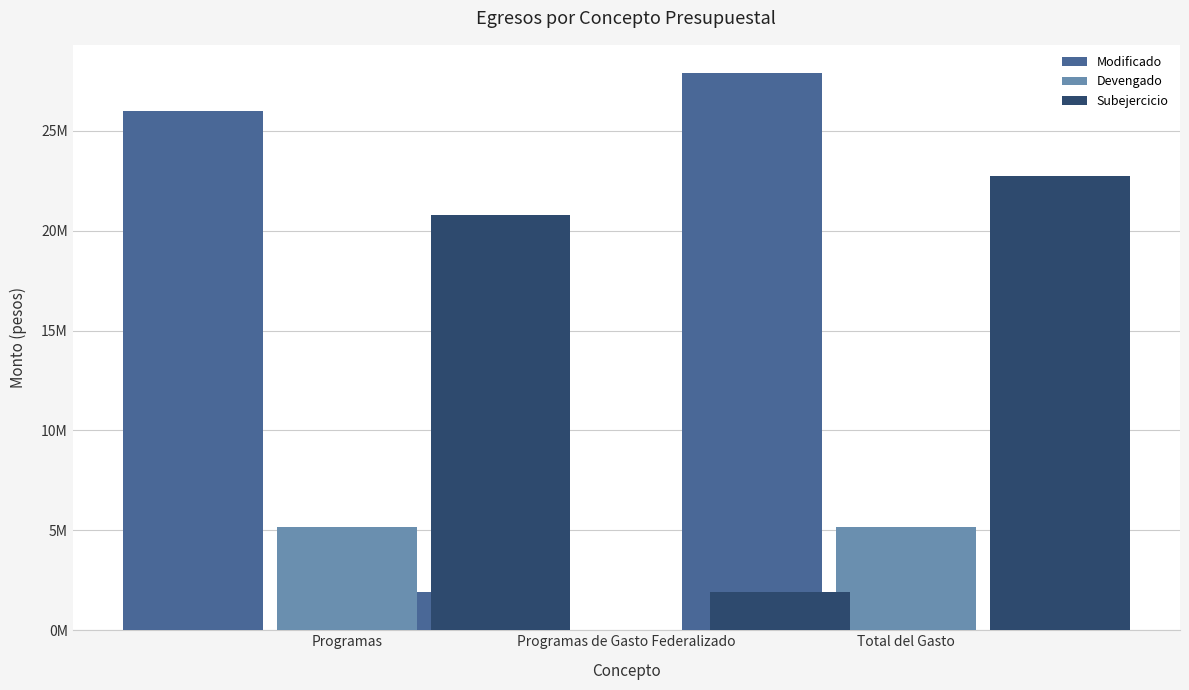

List the labels in order of Subejercicio value, smallest first.

Programas de Gasto Federalizado, Programas, Total del Gasto